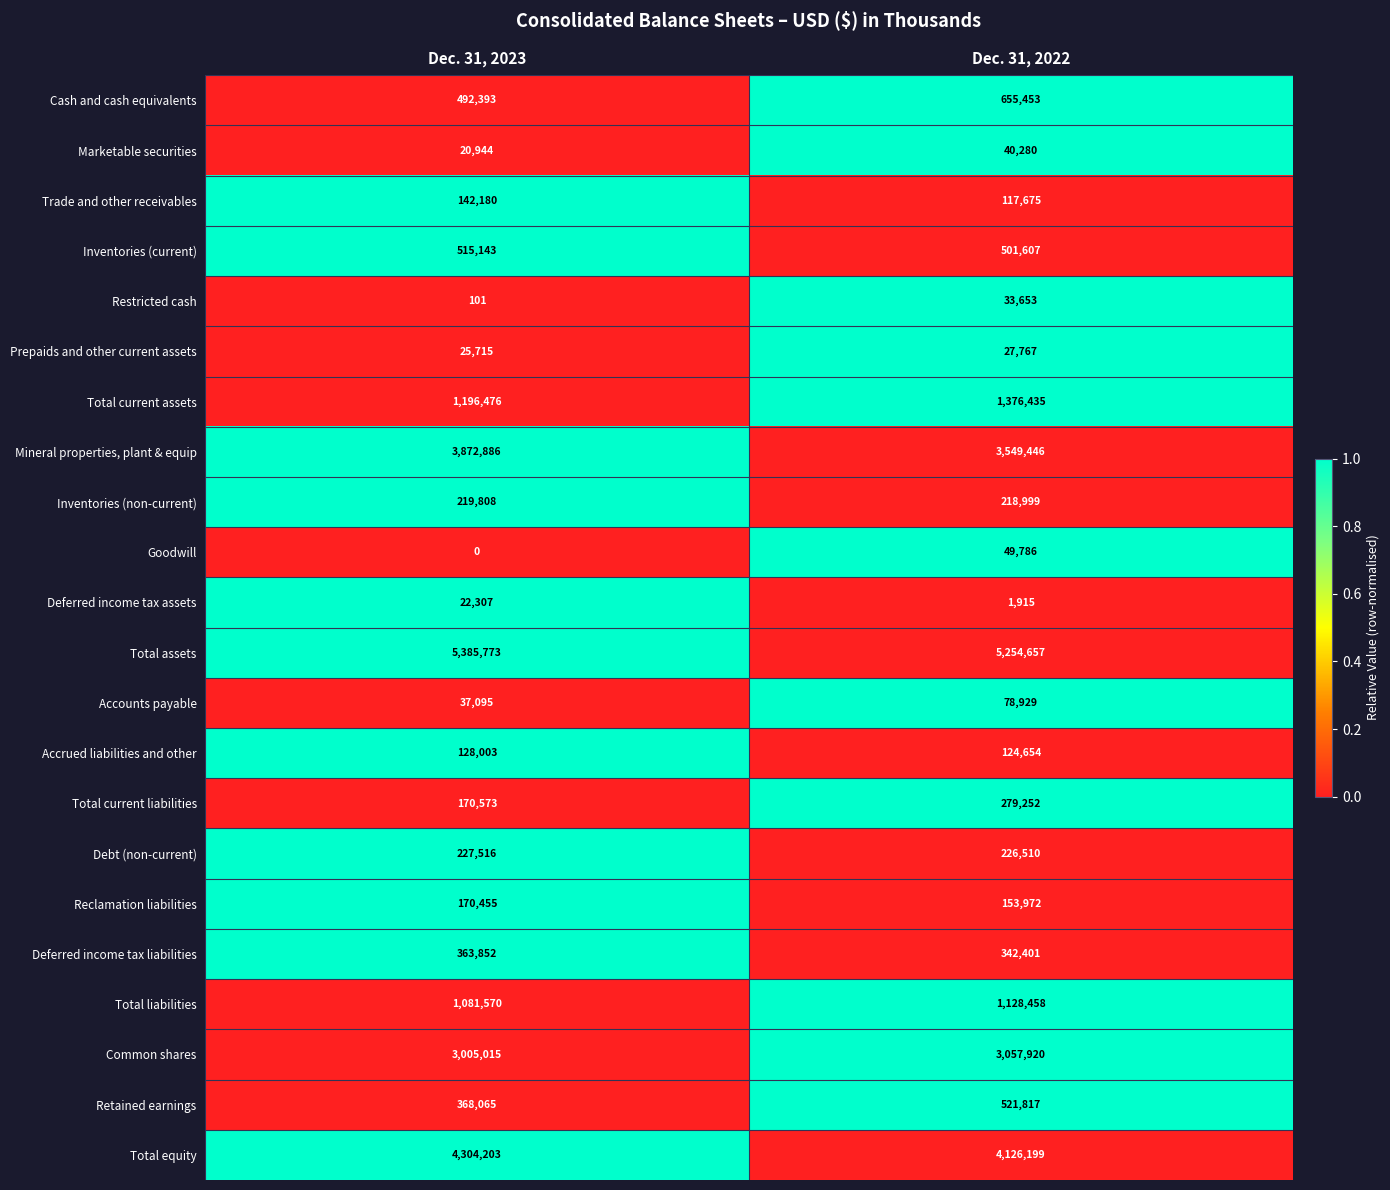

What is the greatest value displayed?

5385773